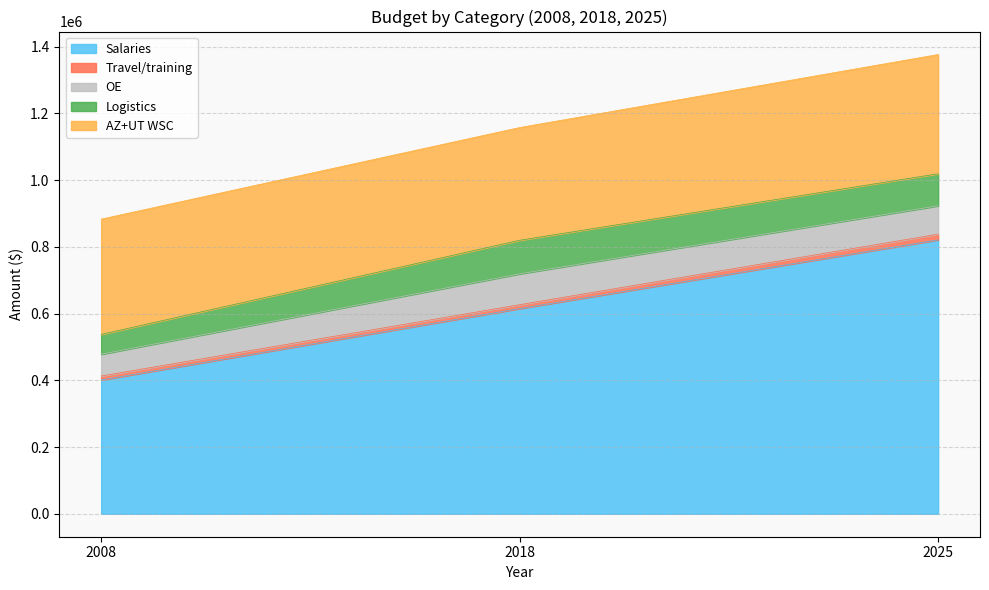

Reading left to right, extract all data points from this chart.

Salaries: 2008=401000	2018=615000	2025=821000
Travel/training: 2008=11900	2018=11600	2025=17000
OE: 2008=65200	2018=92500	2025=85000
Logistics: 2008=59500	2018=100600	2025=96000
AZ+UT WSC: 2008=345400	2018=337800	2025=357400